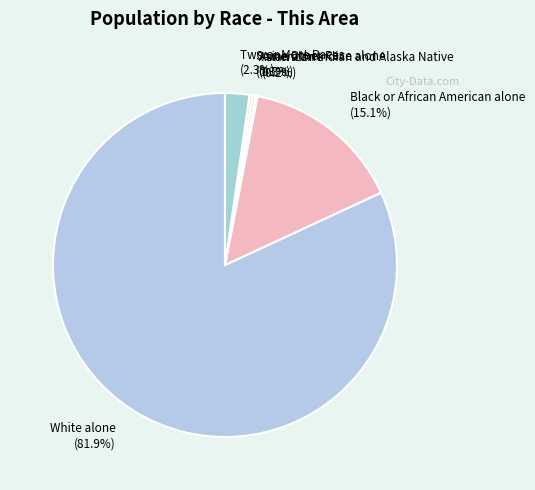

What is the total percentage of Black or African American alone (15.1%) and Two or More Races (2.3%)?

17.4%